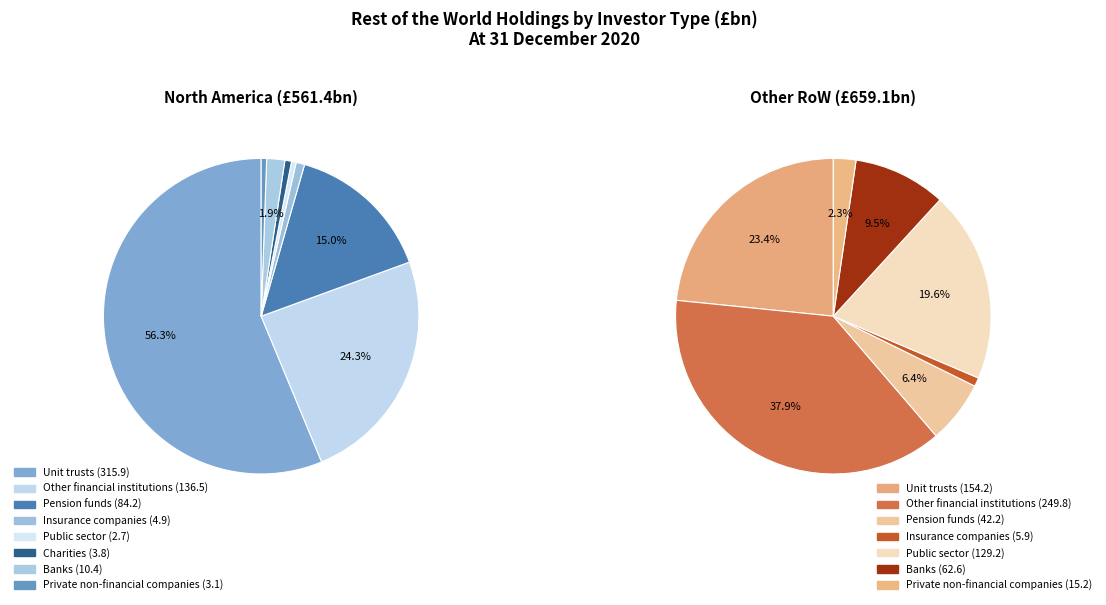

What percentage is NOT represented by Insurance companies?

99.1%